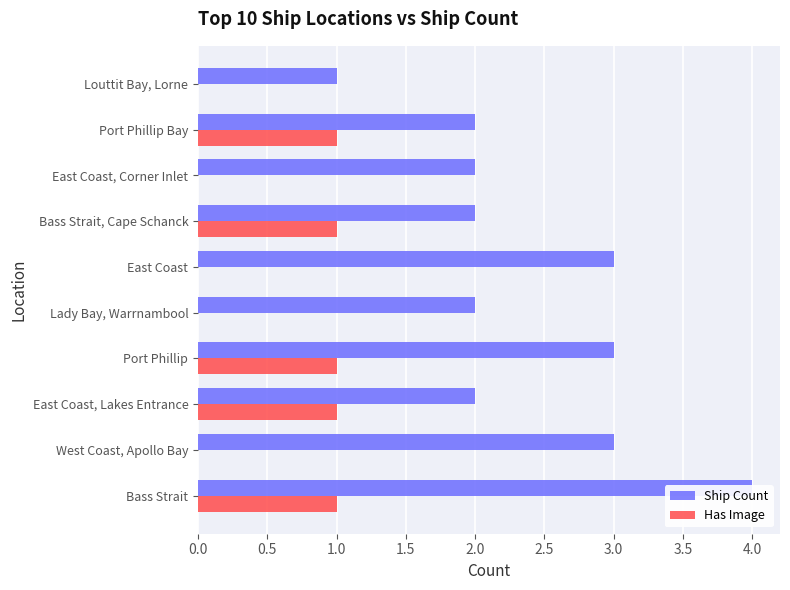

How many groups of bars are there?

10